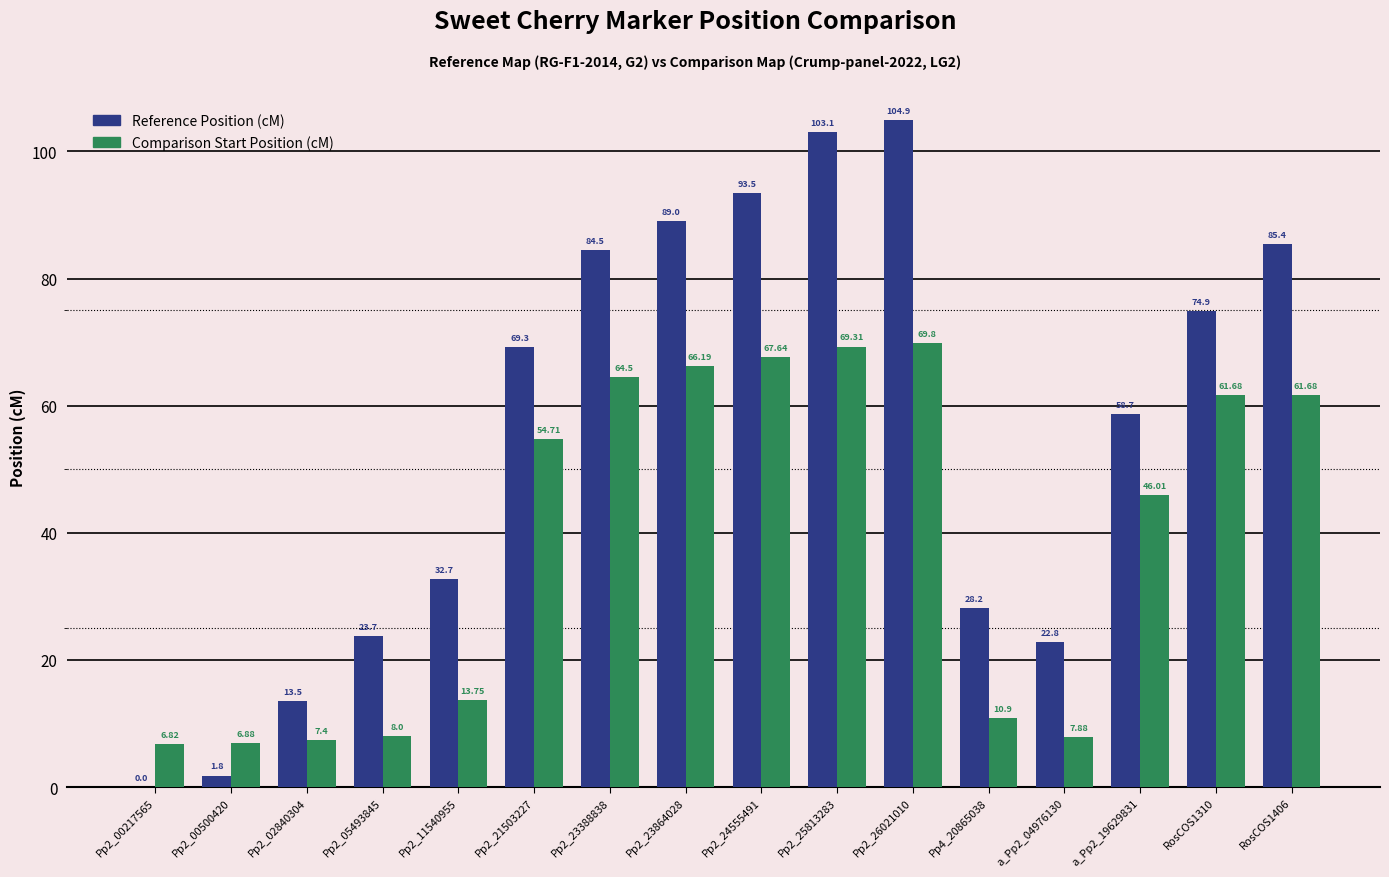

Count the number of data series in this chart.

2